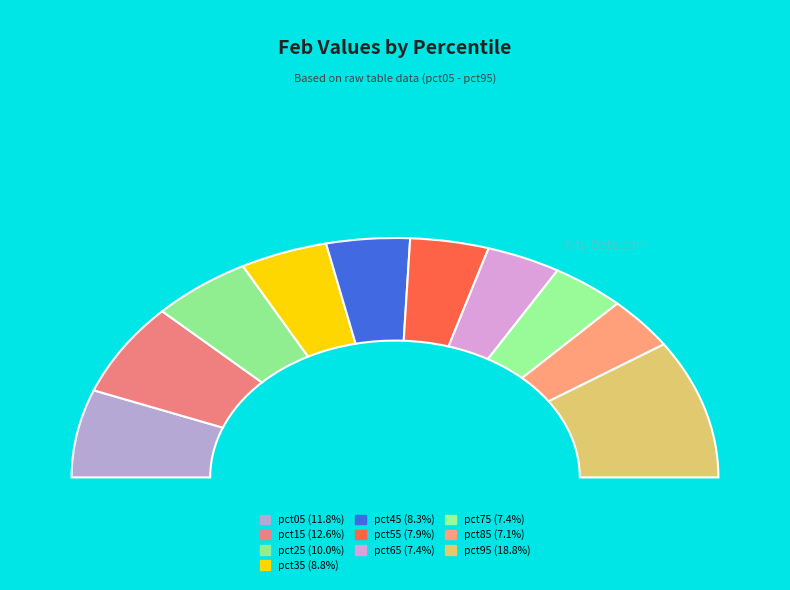

How many slices are in this pie chart?

10